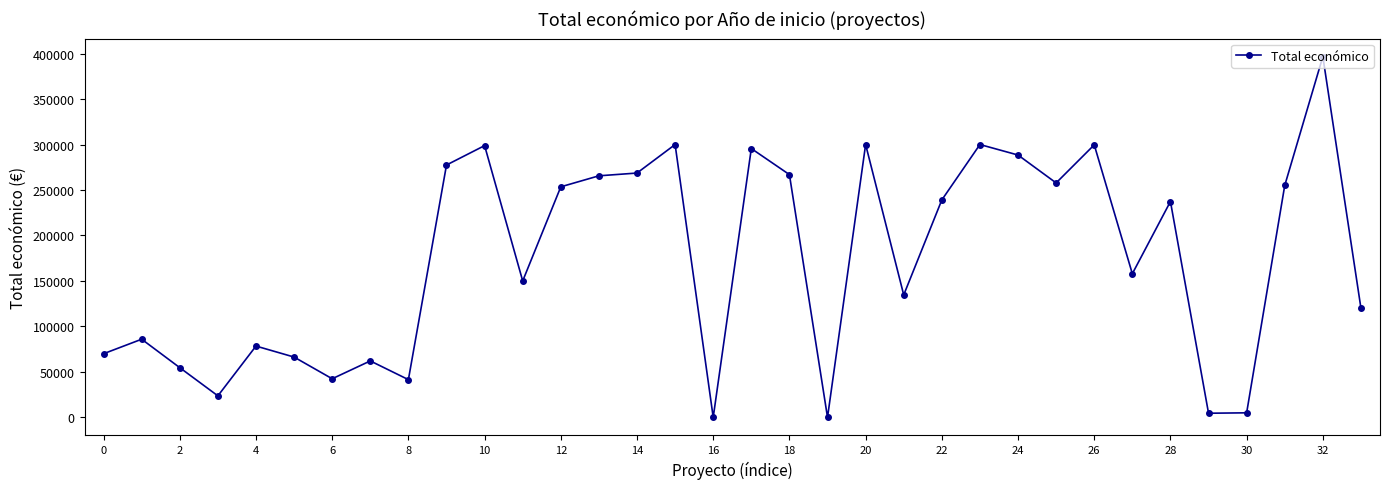

How many series are shown in this chart?

1